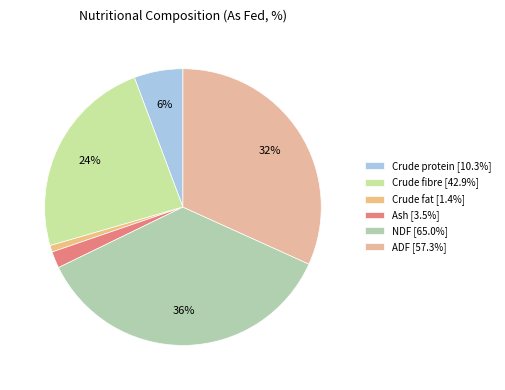

To the nearest percent, what is the difference between the Crude fat and NDF slice percentages?

35%